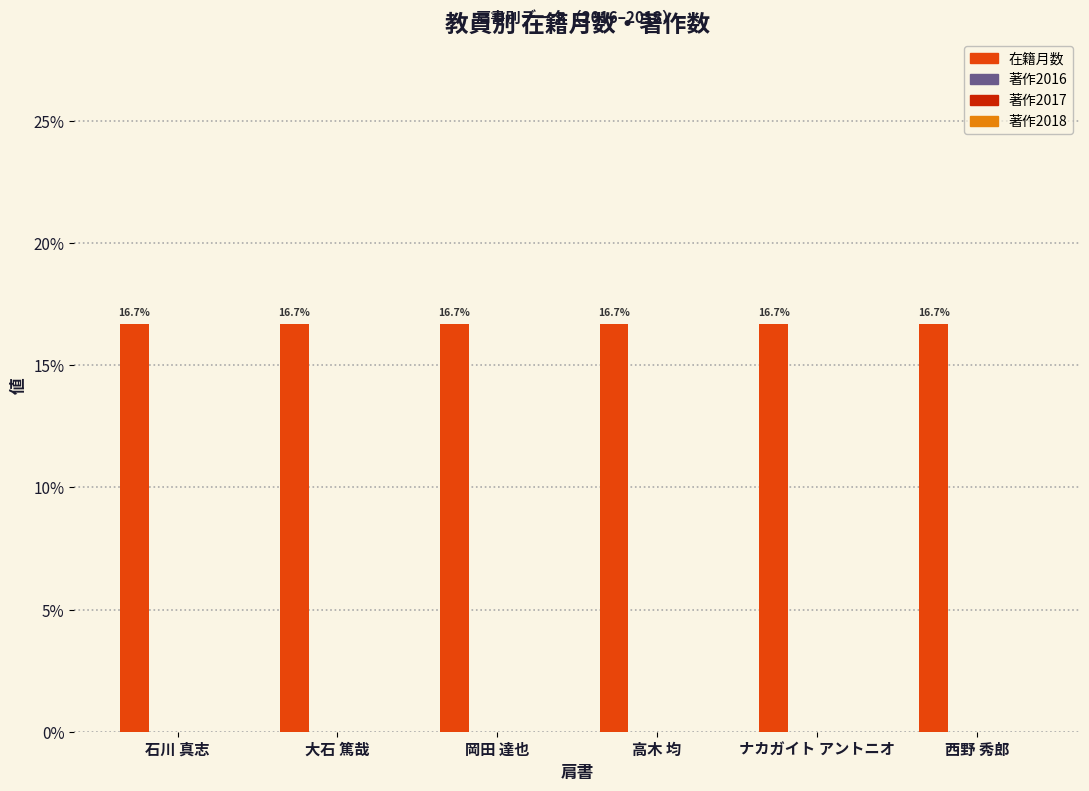

Reading right to left, extract all data points from this chart.

在籍月数: 16.7	16.7	16.7	16.7	16.7	16.7
著作2016: 0.0	0.0	0.0	0.0	0.0	0.0
著作2017: 0.0	0.0	0.0	0.0	0.0	0.0
著作2018: 0.0	0.0	0.0	0.0	0.0	0.0